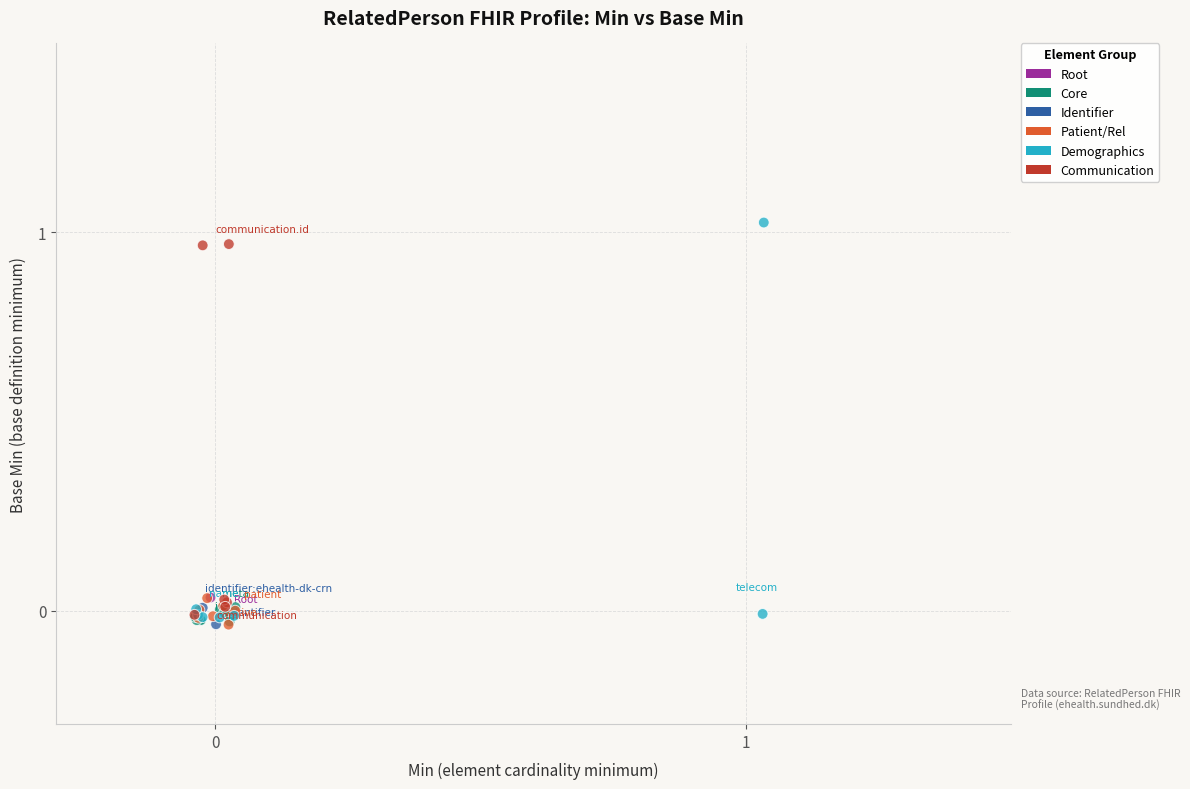

What are all the series names shown in the legend?

Root, Core, Identifier, Patient/Rel, Demographics, Communication